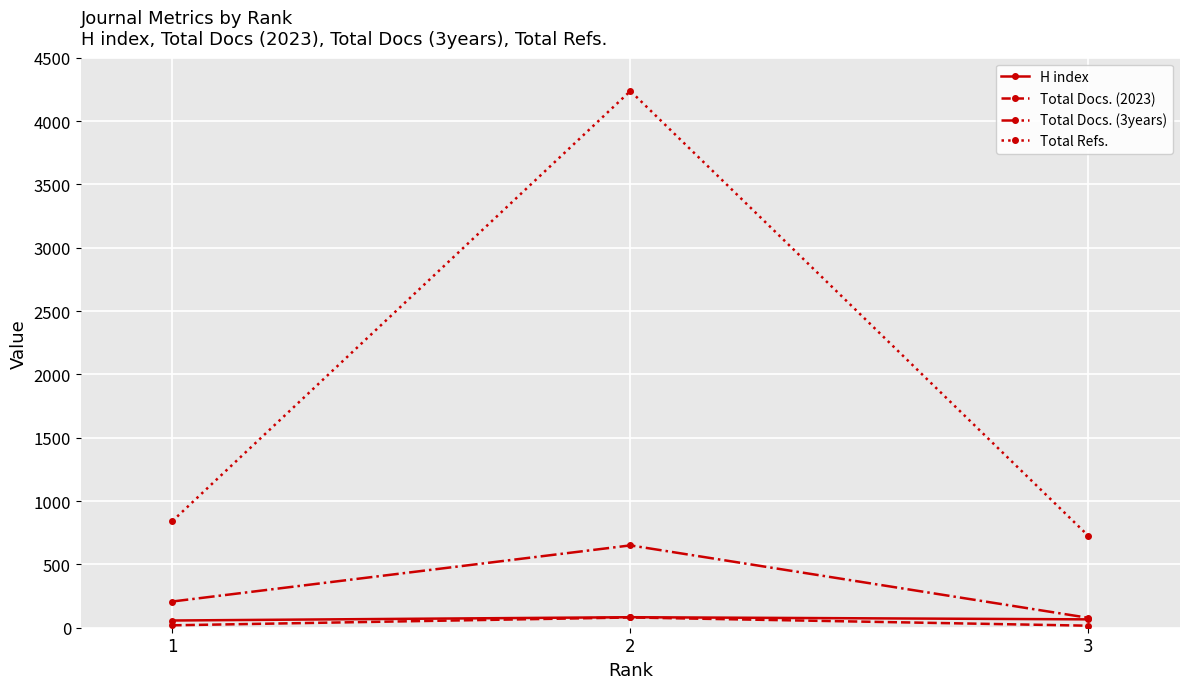

How many values in the H index series are below 66?

1